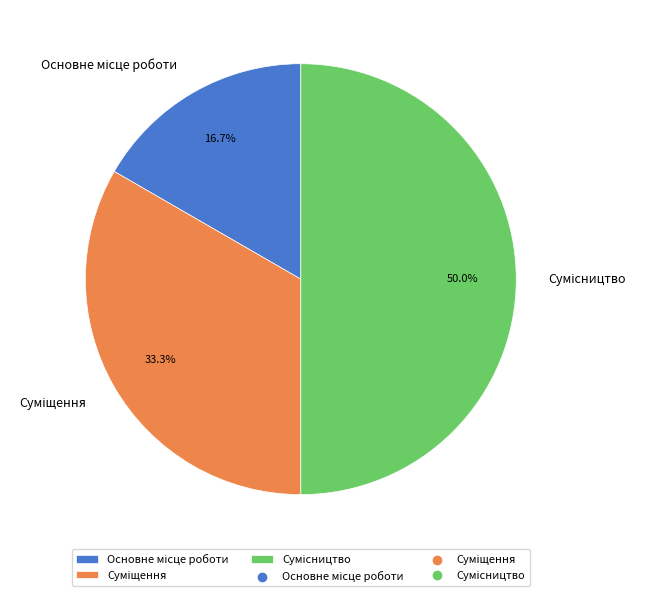

Between Основне місце роботи and Суміщення, which is larger?

Суміщення